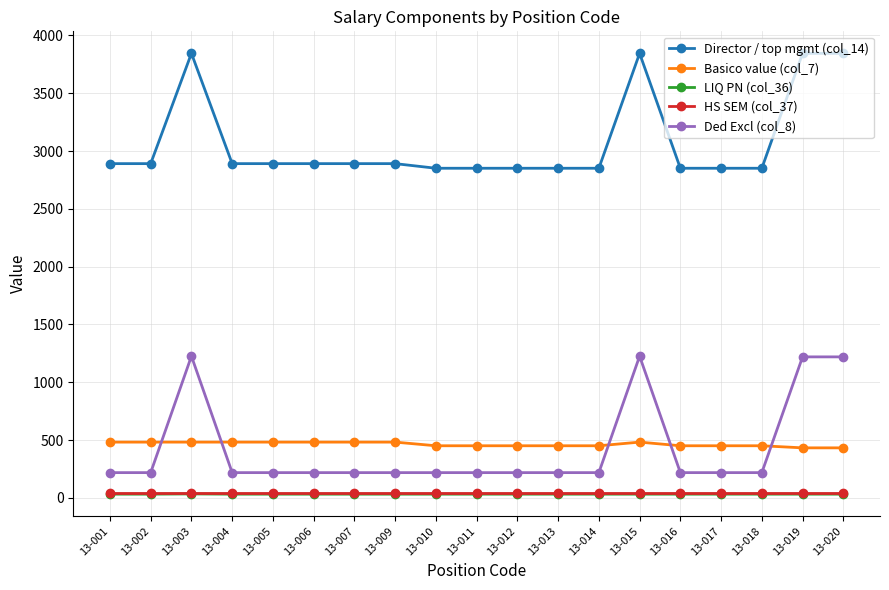

Is the value of Director / top mgmt (col_14) at 13-017 greater than the value of HS SEM (col_37) at 13-011?

Yes